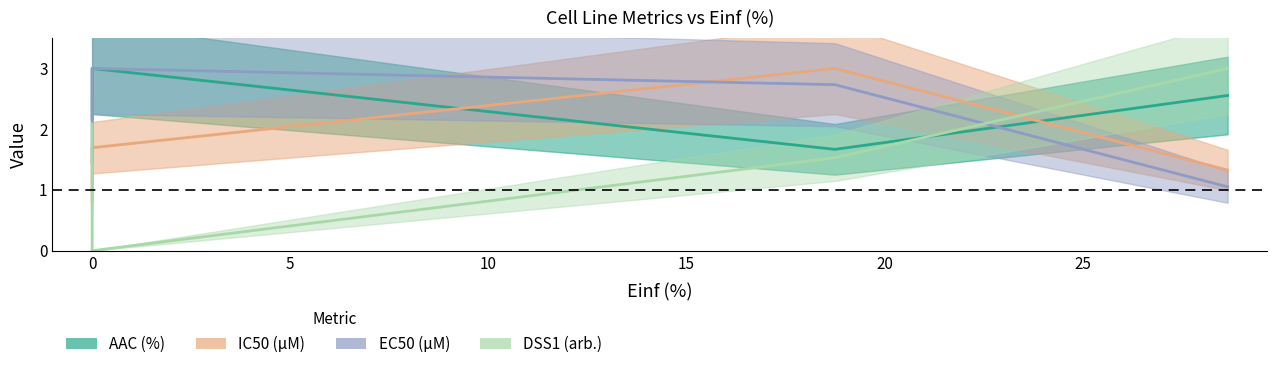

What is the sum of the AAC (%) values at 28.654 and 18.744?

4.2